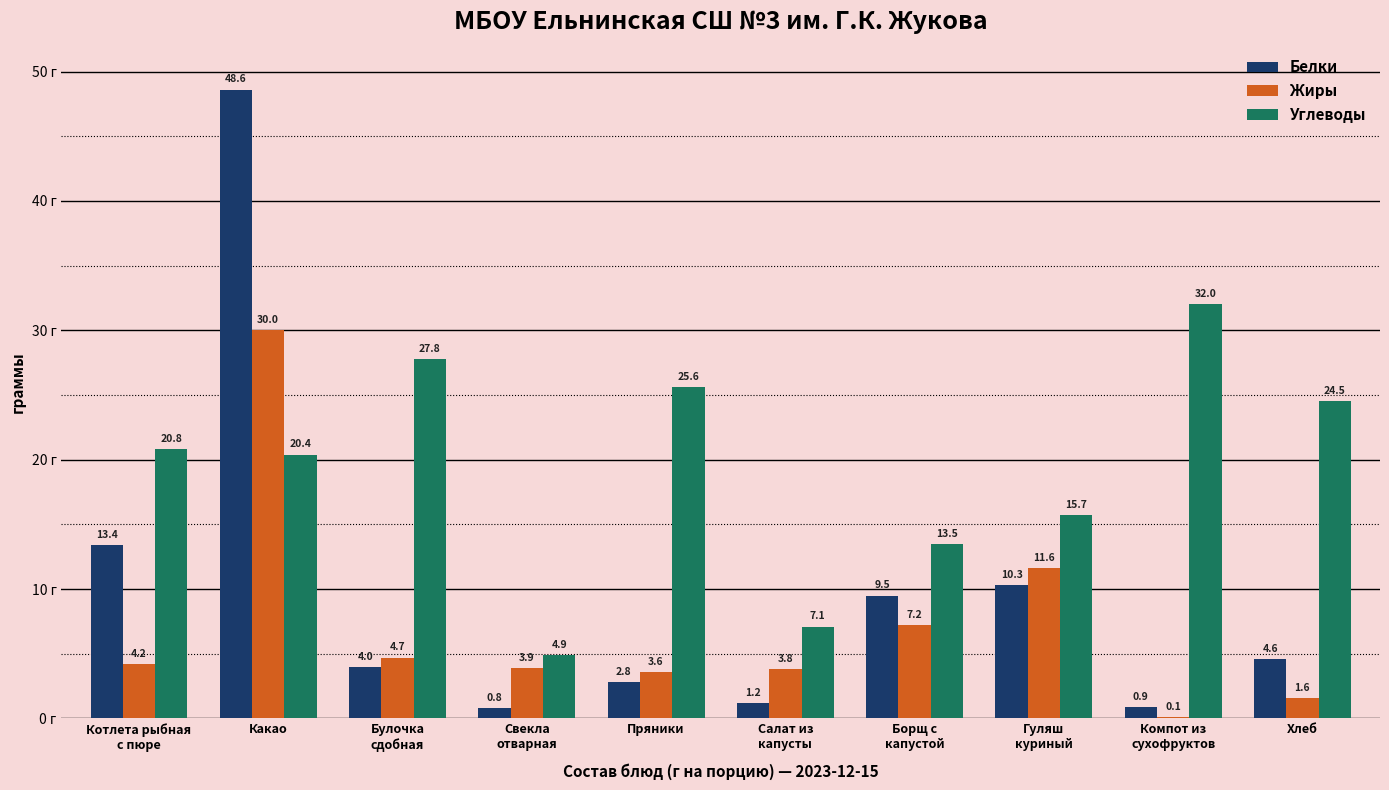

What is the maximum value for Жиры?

30.0